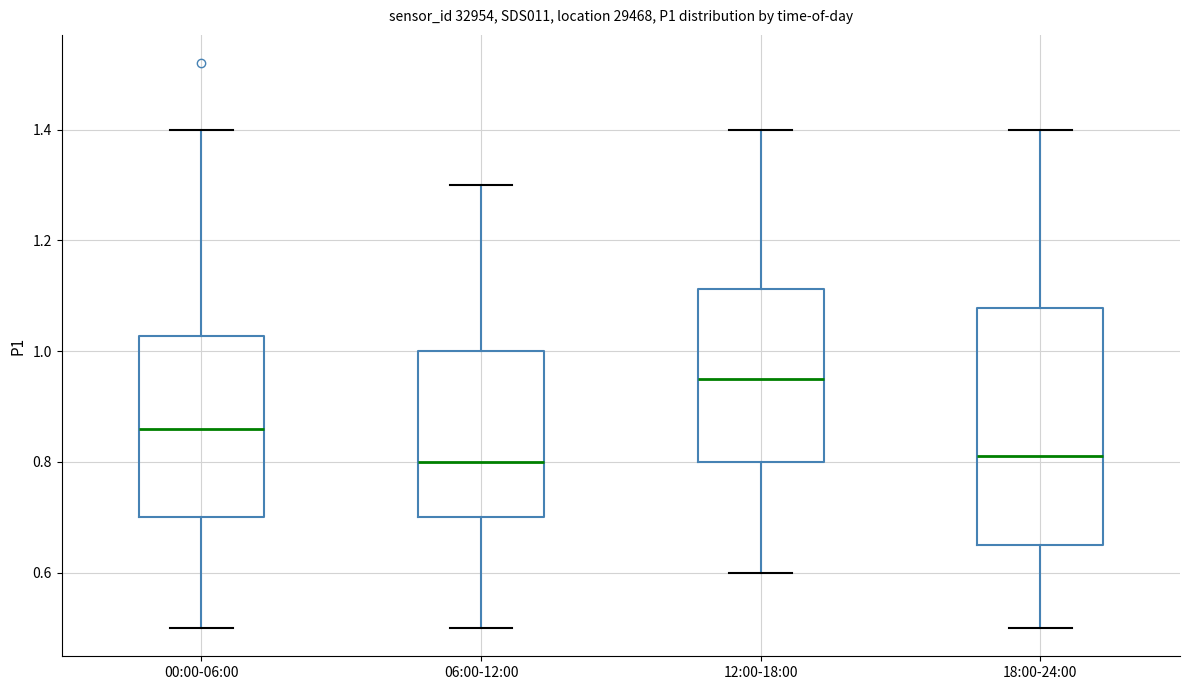

Reading left to right, transcribe this box plot: for each box, give where its median line is, the range the box spans, and where its two whiskers end, as read against the y-axis. The values are not printed on the chart, so give them approximately, as read against the axis.

00:00-06:00: median 0.86, box 0.70 to 1.02, whiskers 0.50 to 1.40
06:00-12:00: median 0.80, box 0.70 to 1.00, whiskers 0.50 to 1.30
12:00-18:00: median 0.96, box 0.80 to 1.12, whiskers 0.60 to 1.40
18:00-24:00: median 0.82, box 0.66 to 1.08, whiskers 0.50 to 1.40